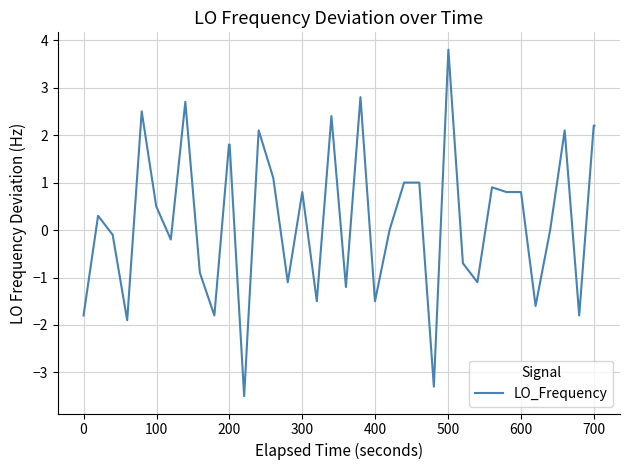

What is the smallest value displayed?

-3.5